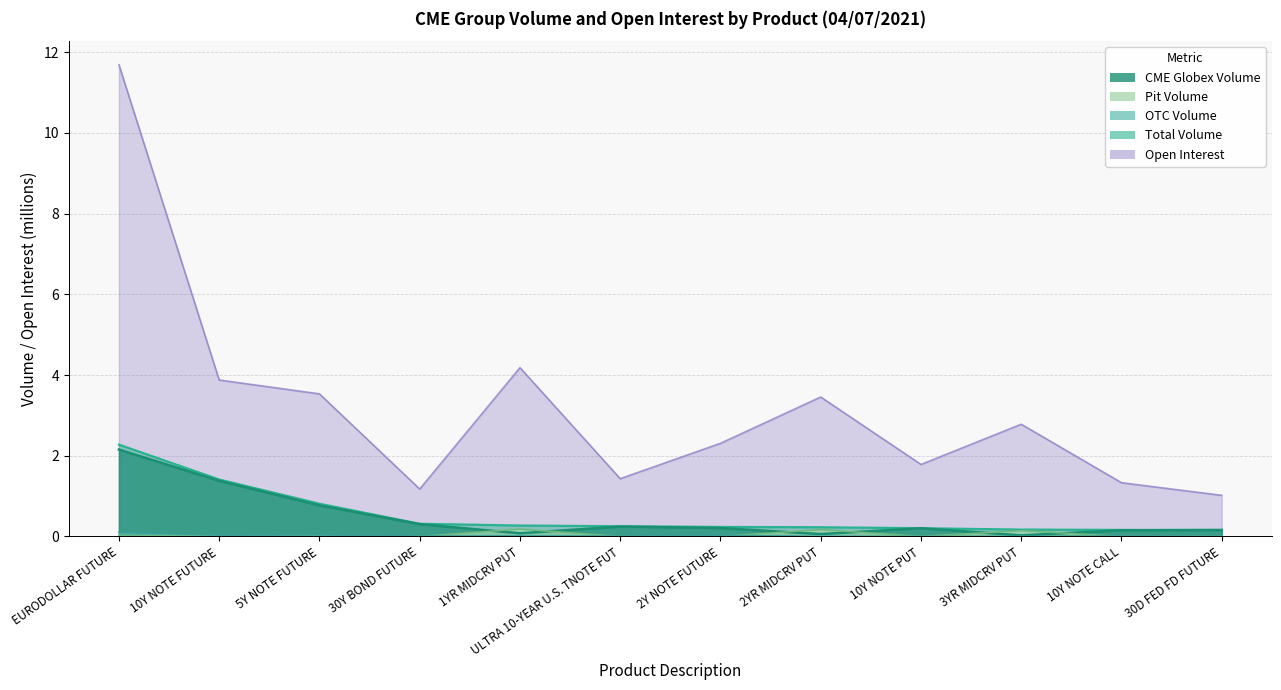

True or false: OTC Volume and CME Globex Volume cross at least once.

False